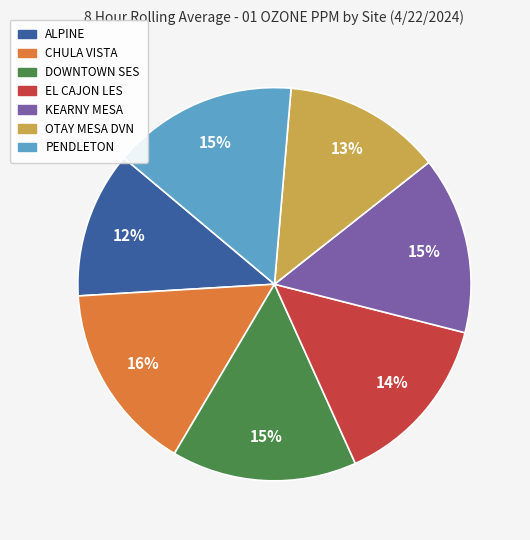

To the nearest percent, what percentage of the pie is CHULA VISTA?

16%